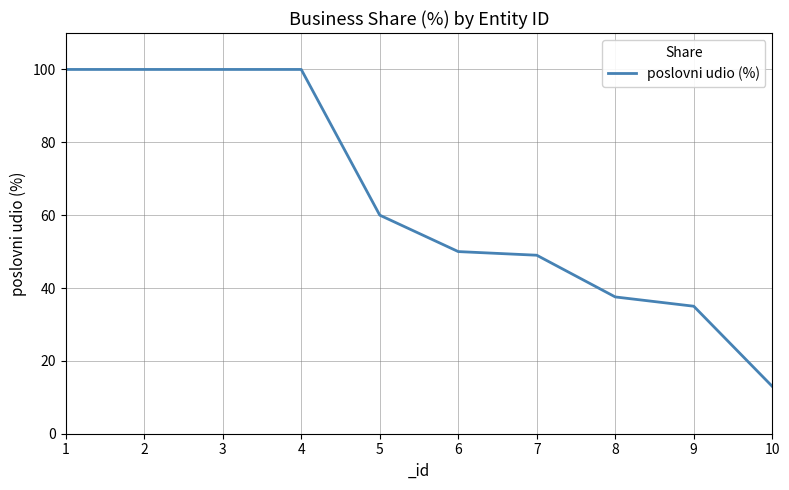

Approximately how many times larger is the value at 2 compared to 6?

2.0